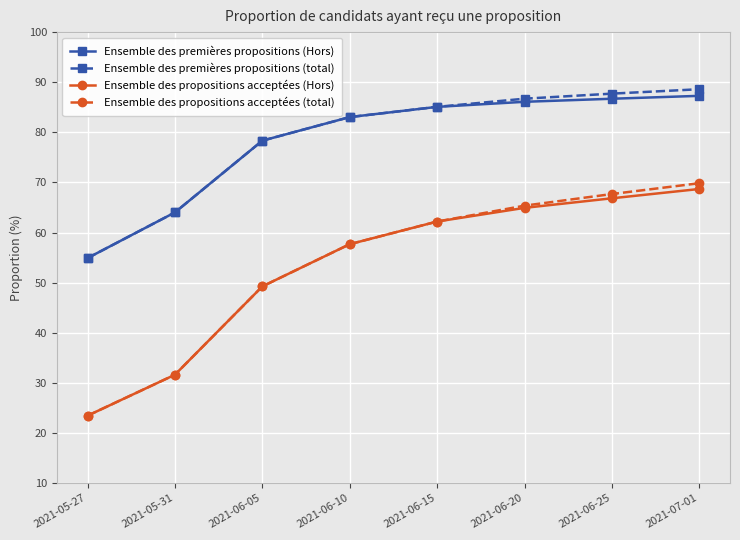

Is the value of Ensemble des premières propositions (Hors) at 2021-06-15 greater than the value of Ensemble des propositions acceptées (total) at 2021-06-20?

Yes